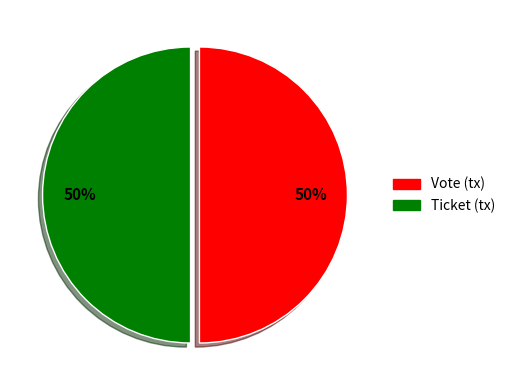

What is the ratio of the value at Vote (tx) to the value at Ticket (tx)?

1.0